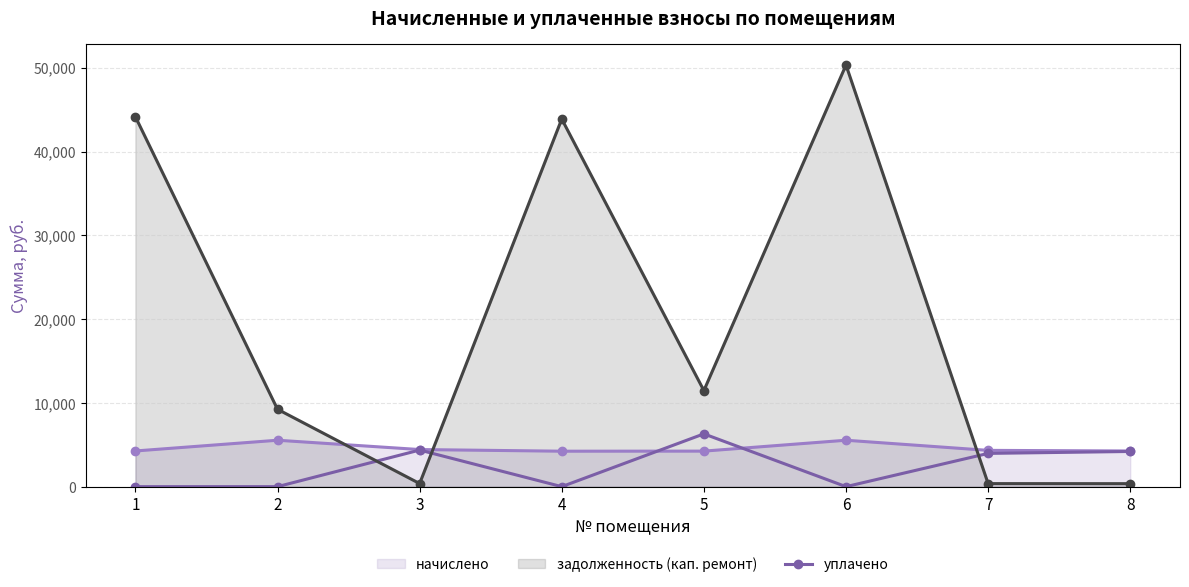

At which category does задолженность (кап. ремонт) reach its first local valley?

3